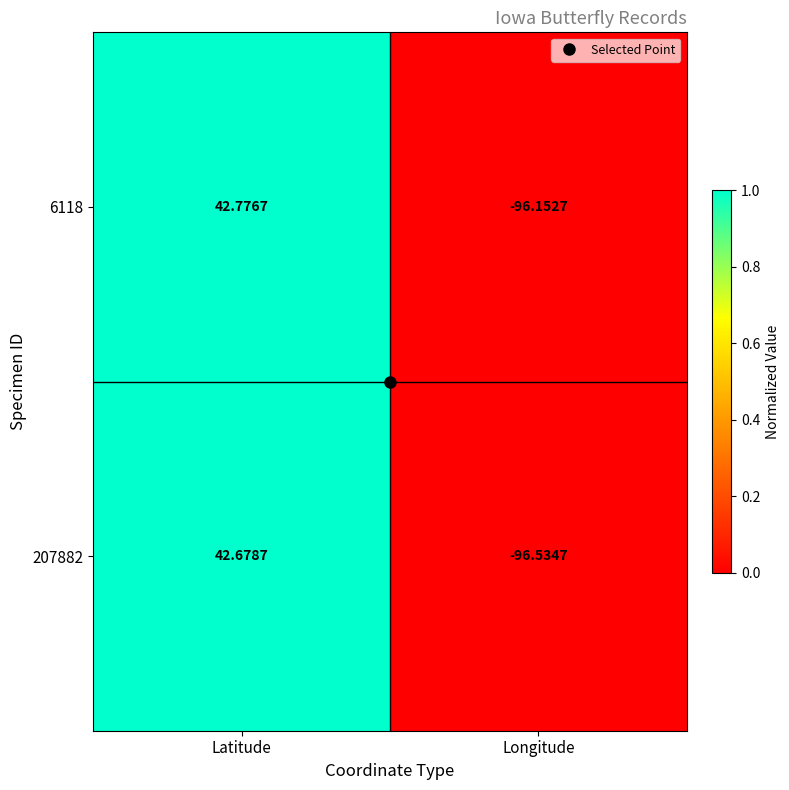

Is the value of 207882 at Longitude greater than the value of 6118 at Longitude?

No